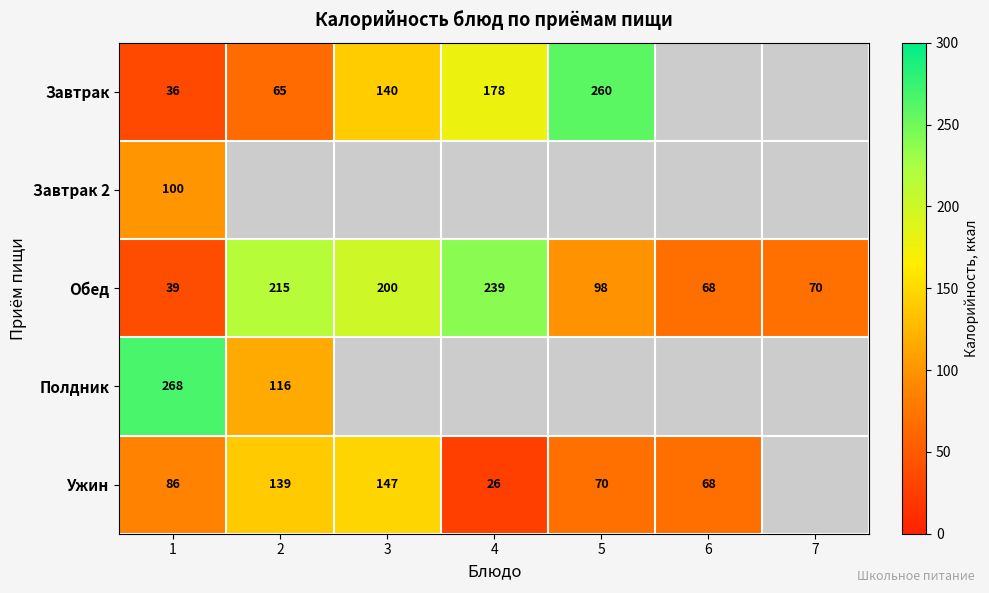

What is the smallest value displayed?

26.0